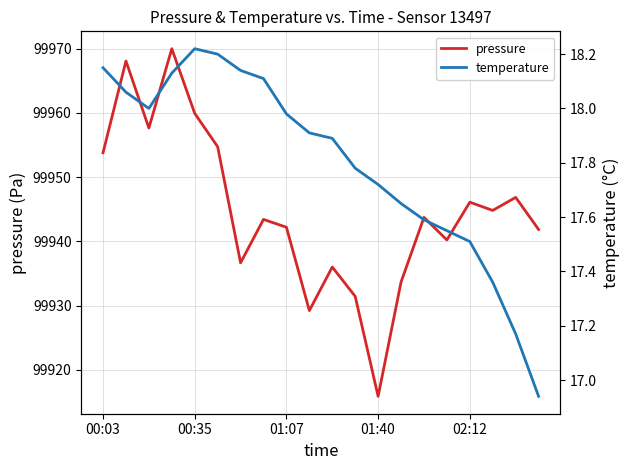

What is the difference between the highest and lowest values at 6?

99918.5